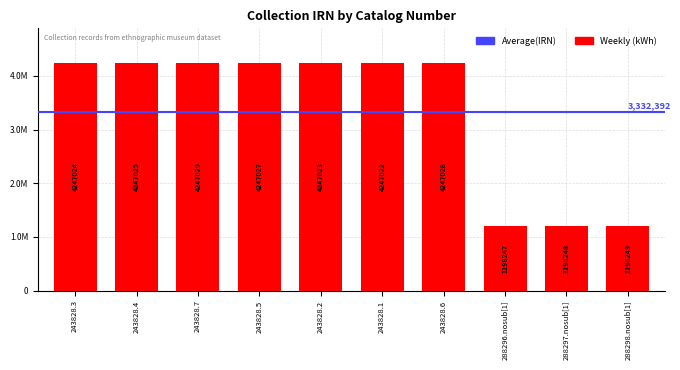

The chart shows a value of 1208197 at 243828.3. True or false?

False